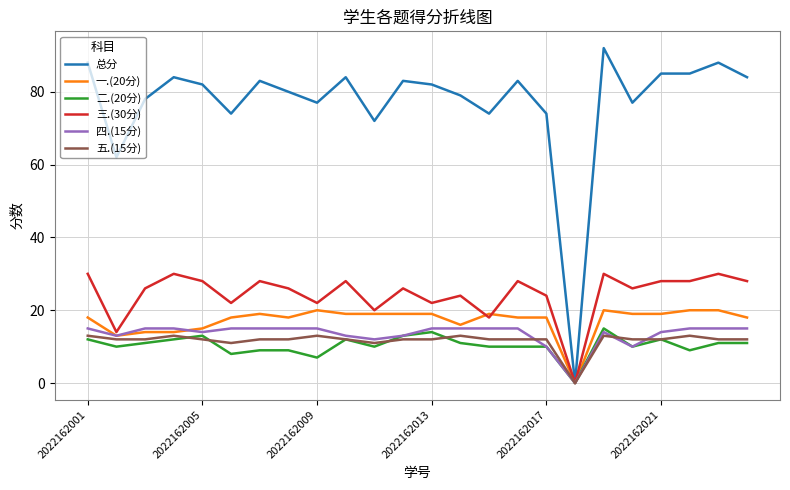

Which series has the largest range (max minus min)?

总分